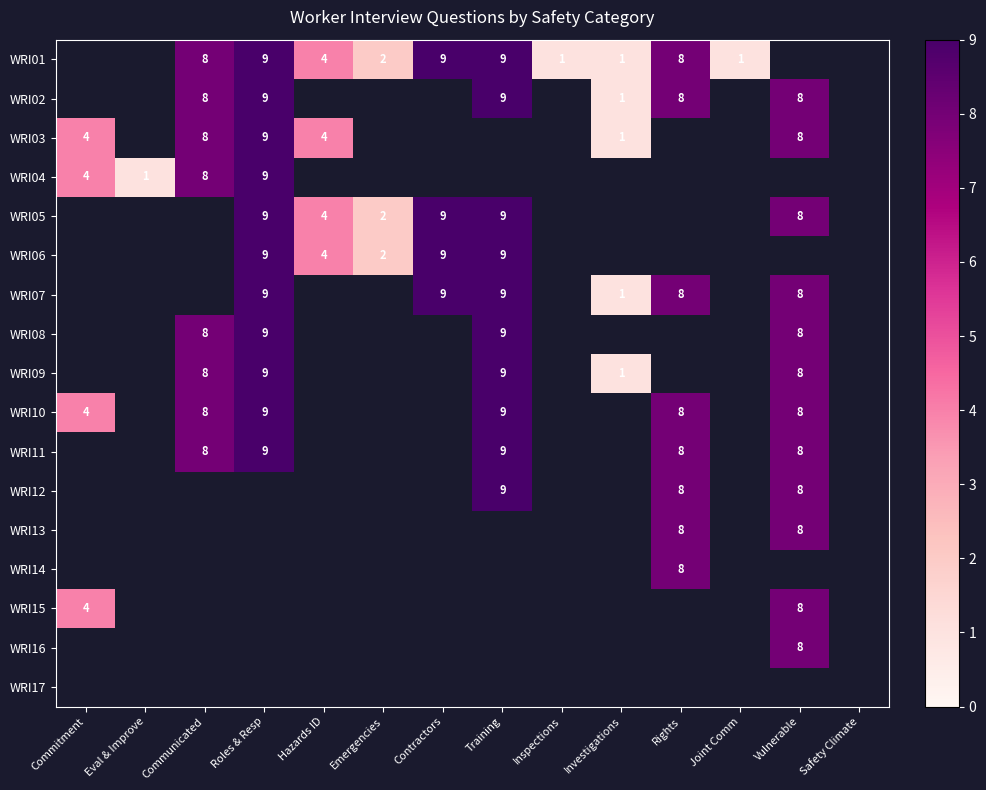

Is the value of WRI02 at Vulnerable greater than the value of WRI04 at Roles & Resp?

No